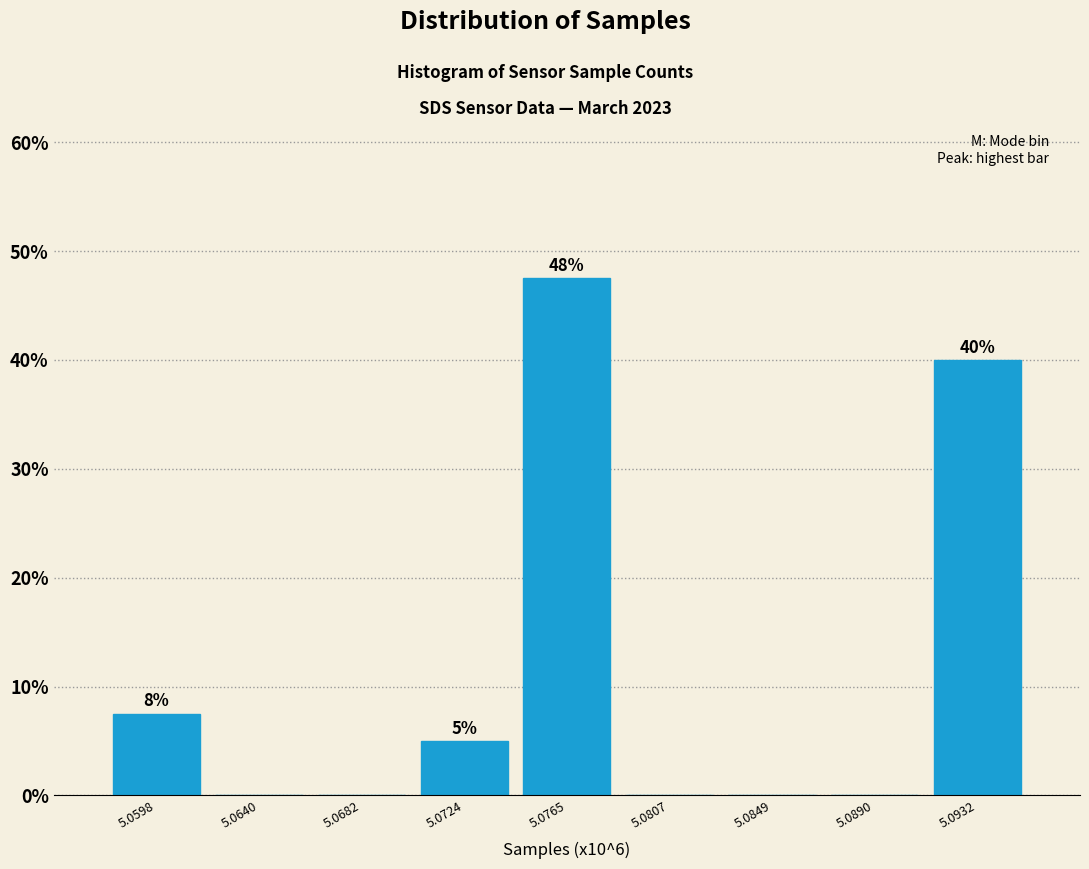

Reading left to right, extract all data points from this chart.

5.0598=7.5	5.0640=0.0	5.0682=0.0	5.0724=5.0	5.0765=47.5	5.0807=0.0	5.0849=0.0	5.0890=0.0	5.0932=40.0